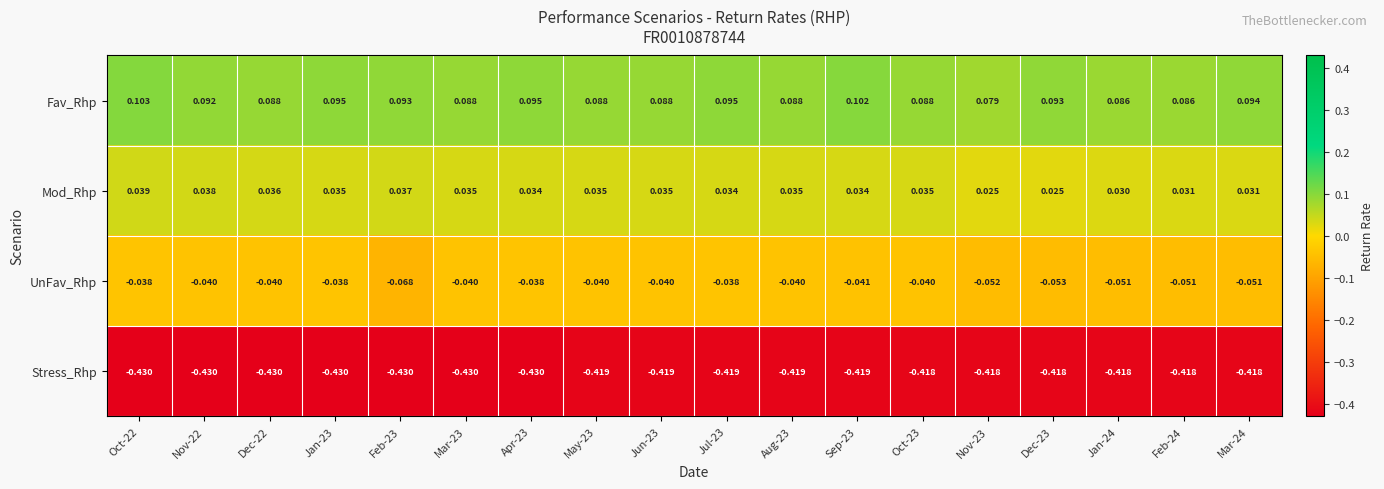

List the series in order of their peak value, lowest first.

Stress_Rhp, UnFav_Rhp, Mod_Rhp, Fav_Rhp